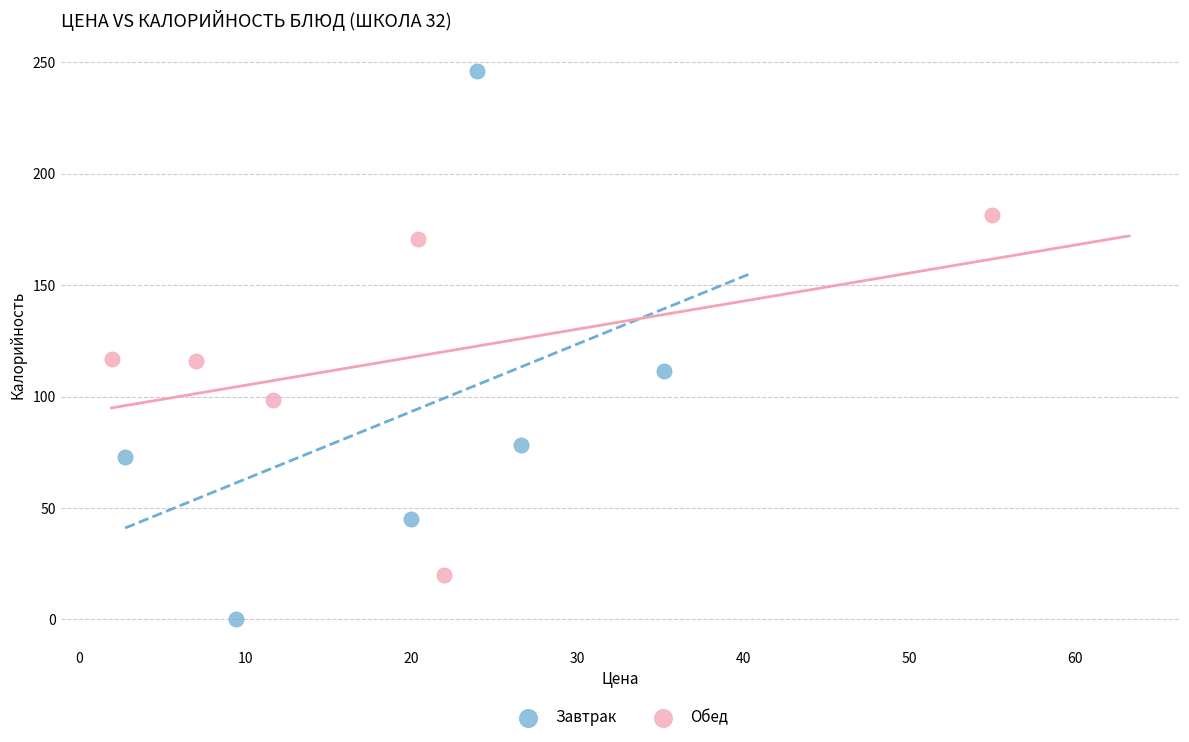

Which series has the largest Y range (max minus min)?

Завтрак